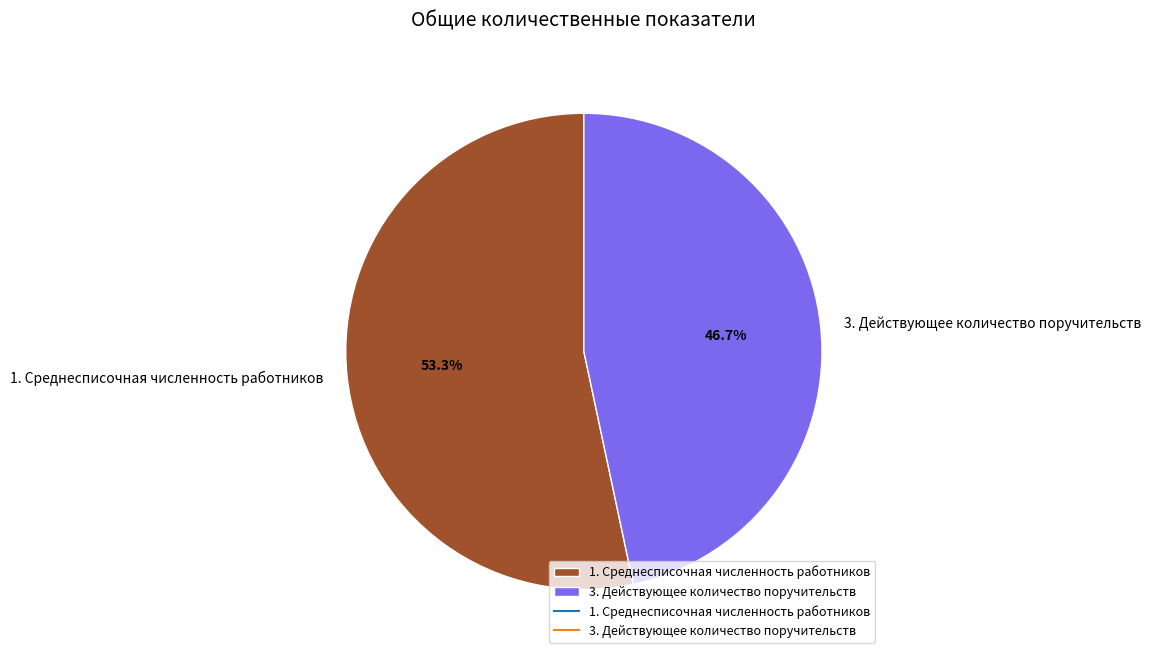

How many segments does this pie chart have?

2